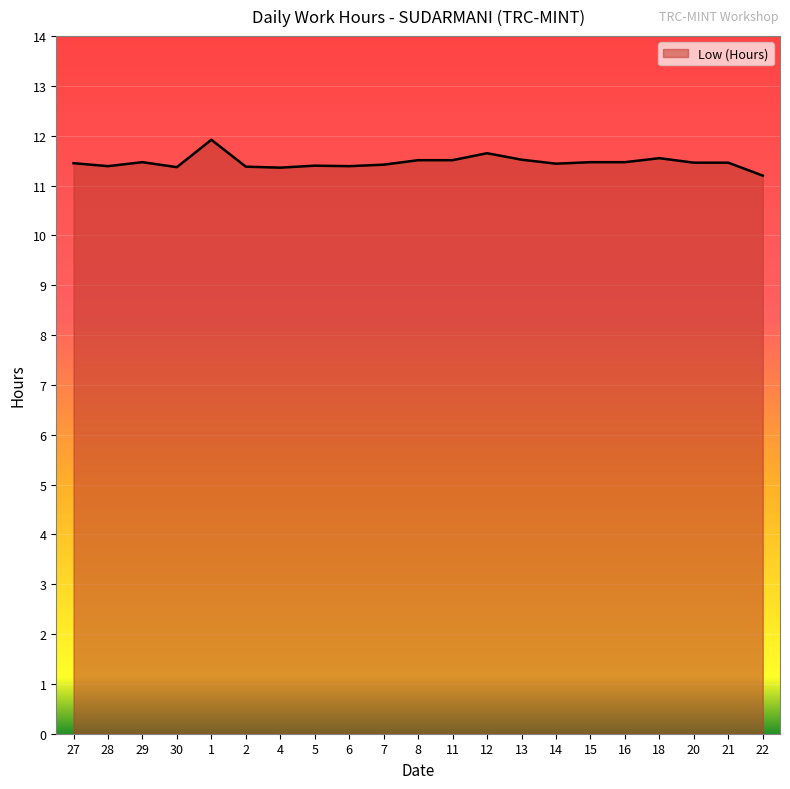

Where is the data nearest to the value 11?

22